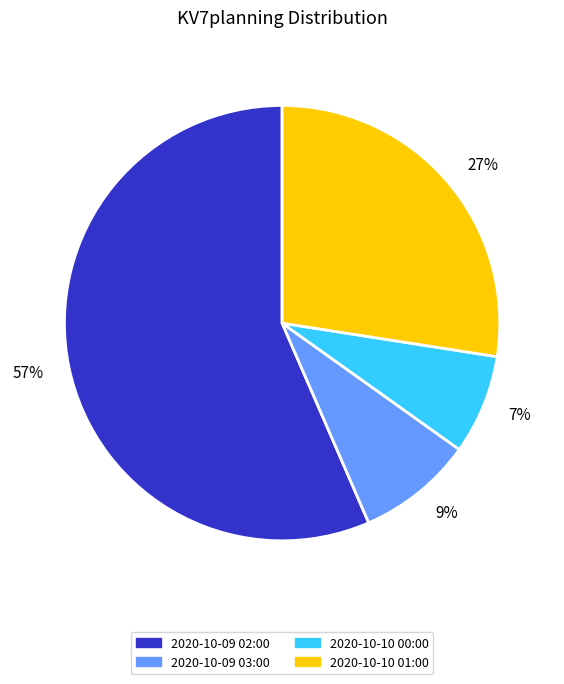

Does 2020-10-09 02:00 account for over 50% of the chart?

Yes